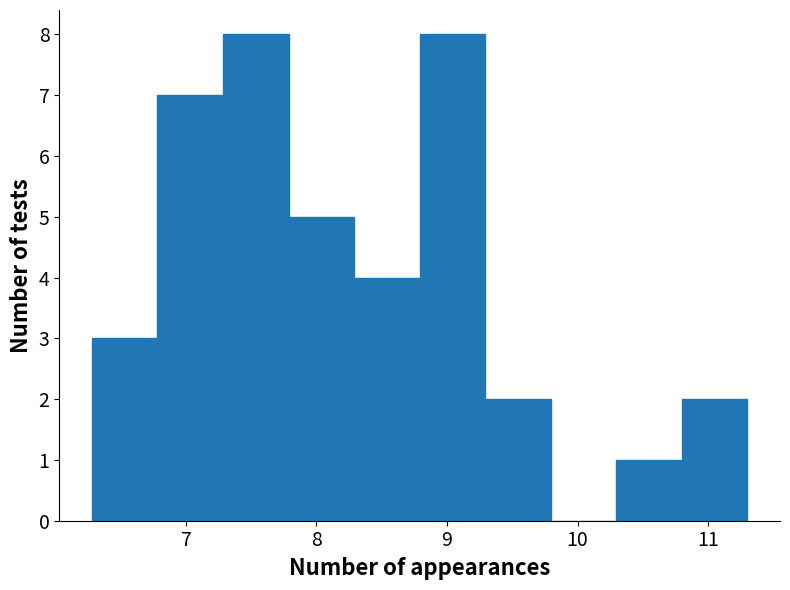

How tall is the bar that spans 6.8 to 7.3 on the x-axis? Neither the bar edges nor the heights are printed on the chart, so give them approximately, as read against the axes.

7